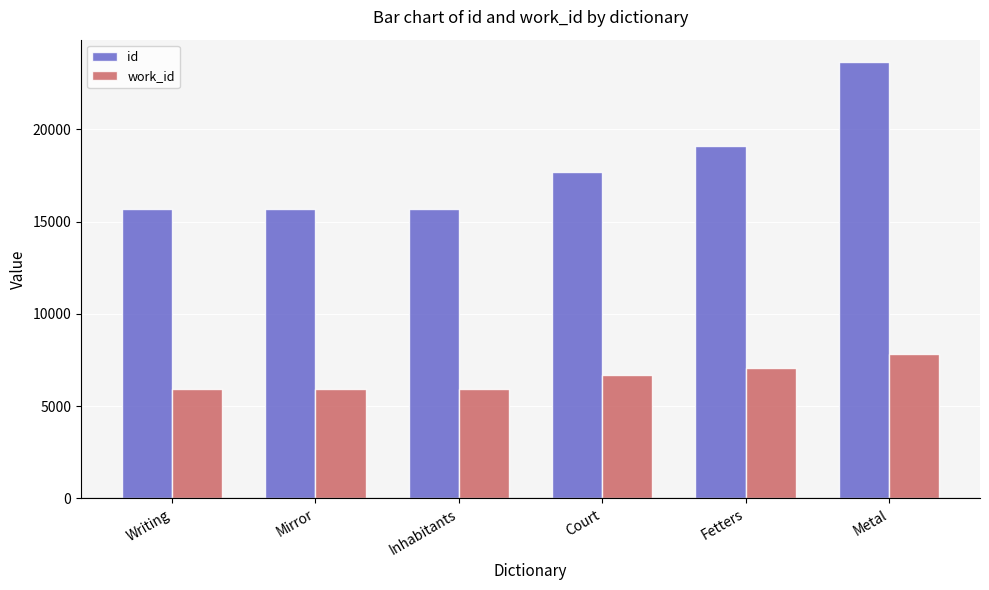

At which label is id closest to 19681?

Fetters